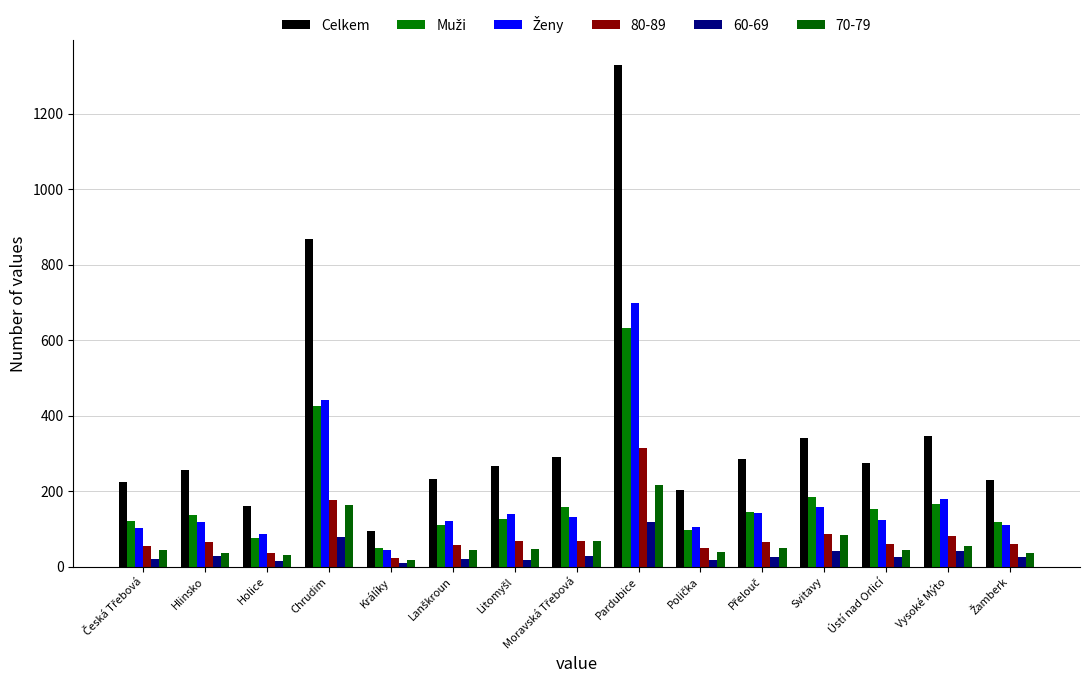

How many bars are there in total?

90